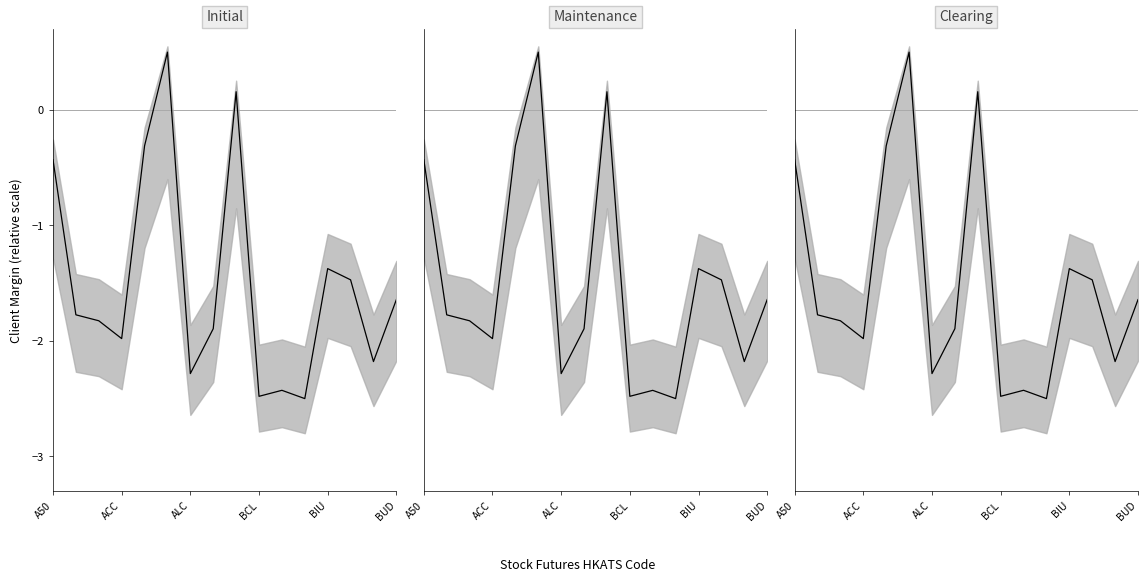

What is the smallest value displayed?

-2.5